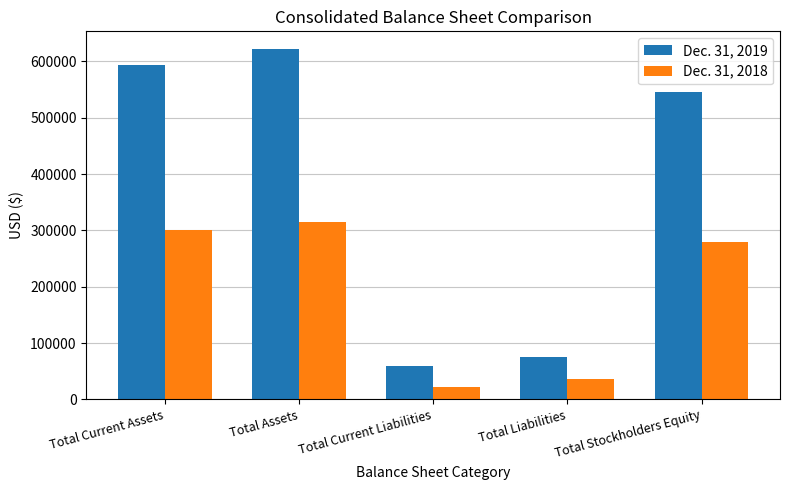

At which label is Dec. 31, 2018 closest to 169151?

Total Stockholders Equity